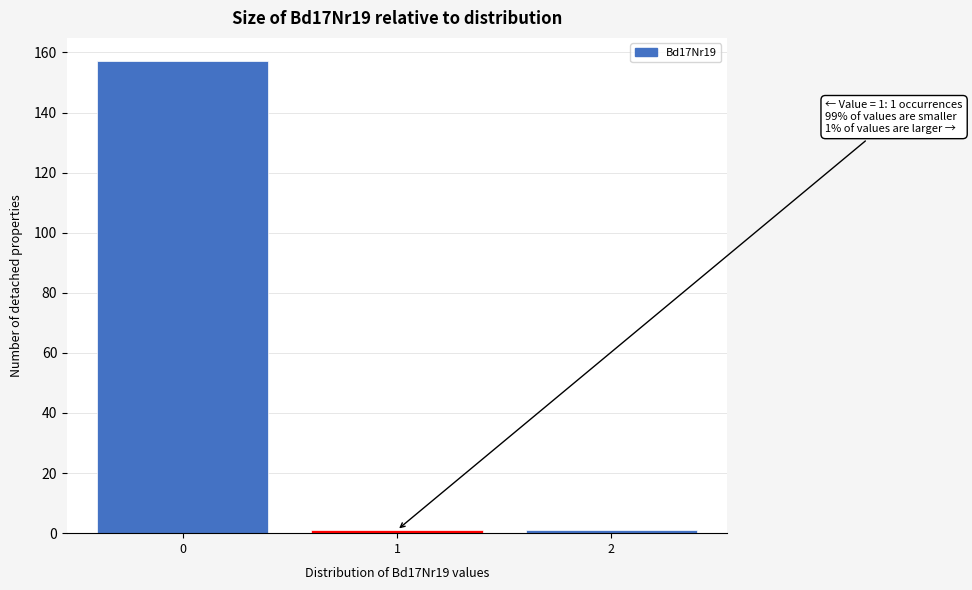

Reading left to right, what are all the values shown in this chart?

157	1	1